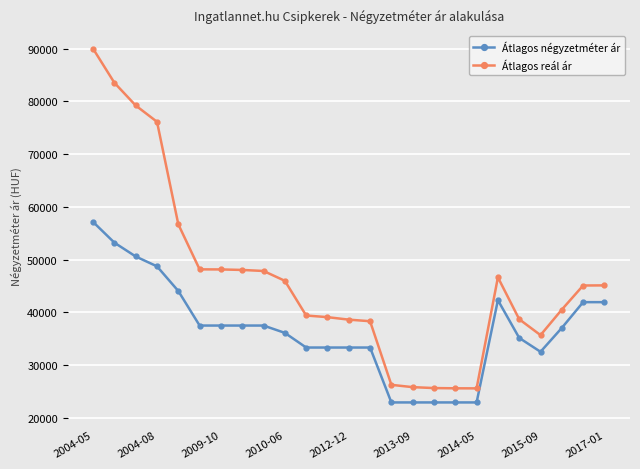

What is the value of the Átlagos reál ár point at the 20th from the left?

46636